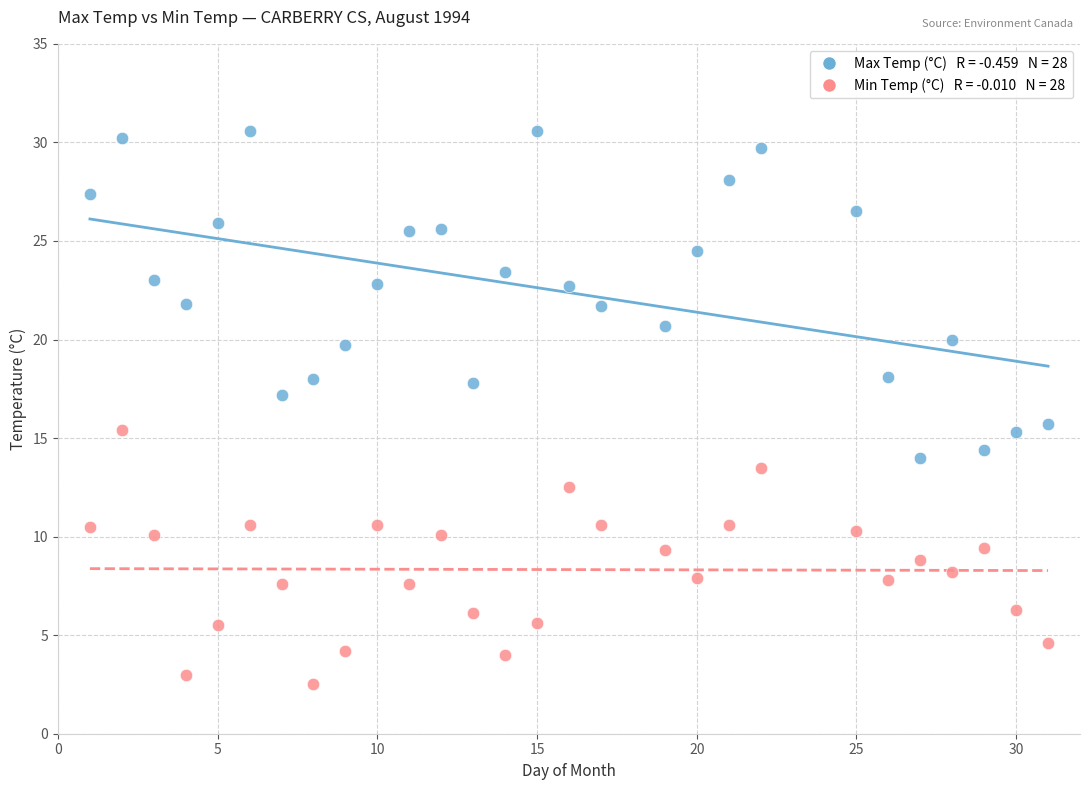

Across all data points, what is the range of Y values (max minus min)?

28.1